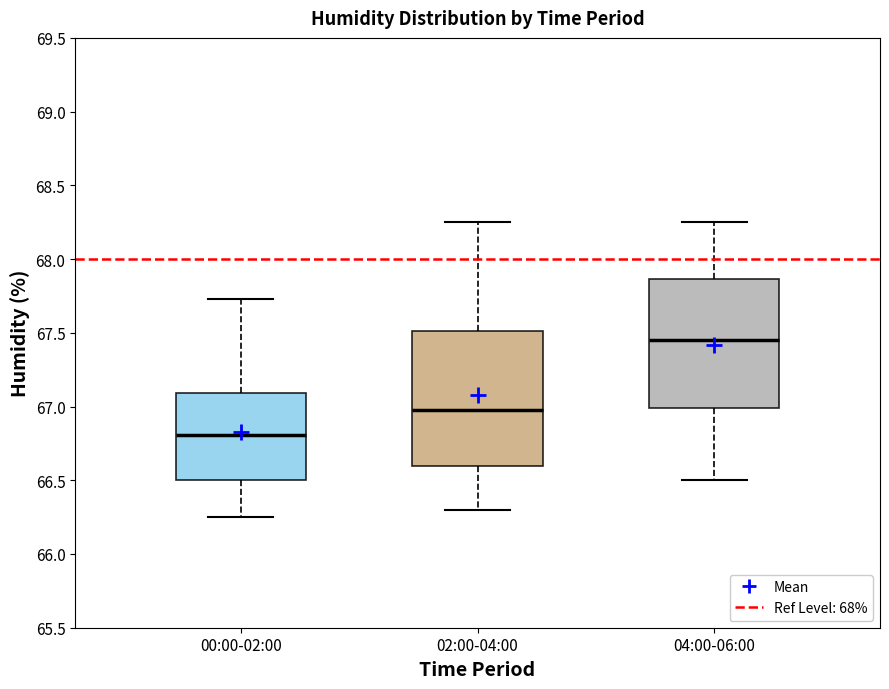

Reading left to right, read every box against the y-axis: the position of its median line, the range the box covers, and the ends of its whiskers. The values are not printed on the chart, so give them approximately, as read against the axis.

00:00-02:00: median 66.80, box 66.50 to 67.10, whiskers 66.25 to 67.75
02:00-04:00: median 67.00, box 66.60 to 67.50, whiskers 66.30 to 68.25
04:00-06:00: median 67.45, box 67.00 to 67.85, whiskers 66.50 to 68.25